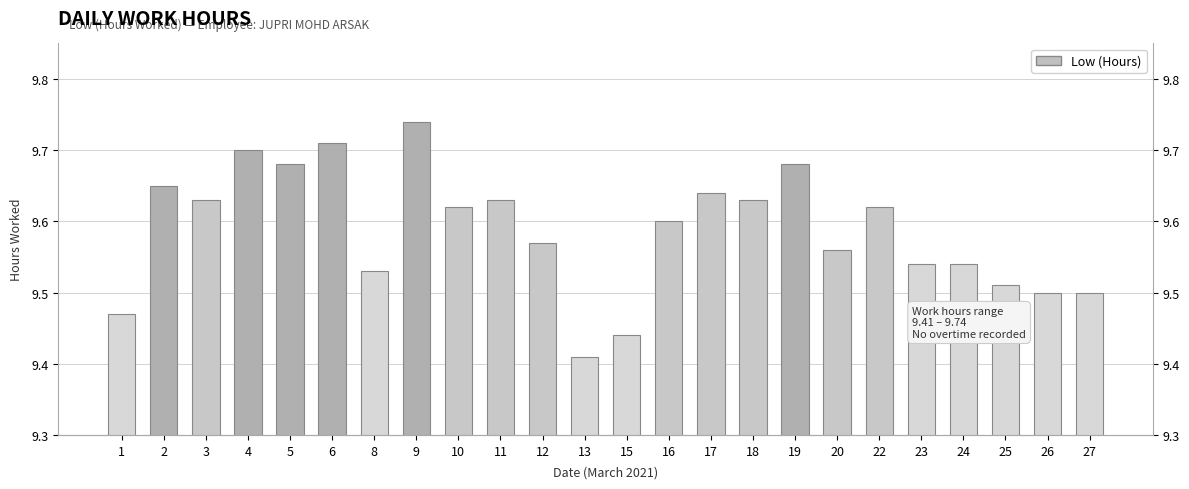

List the labels in order of value, largest first.

9, 6, 4, 5, 19, 2, 17, 3, 11, 18, 10, 22, 16, 12, 20, 23, 24, 8, 25, 26, 27, 1, 15, 13